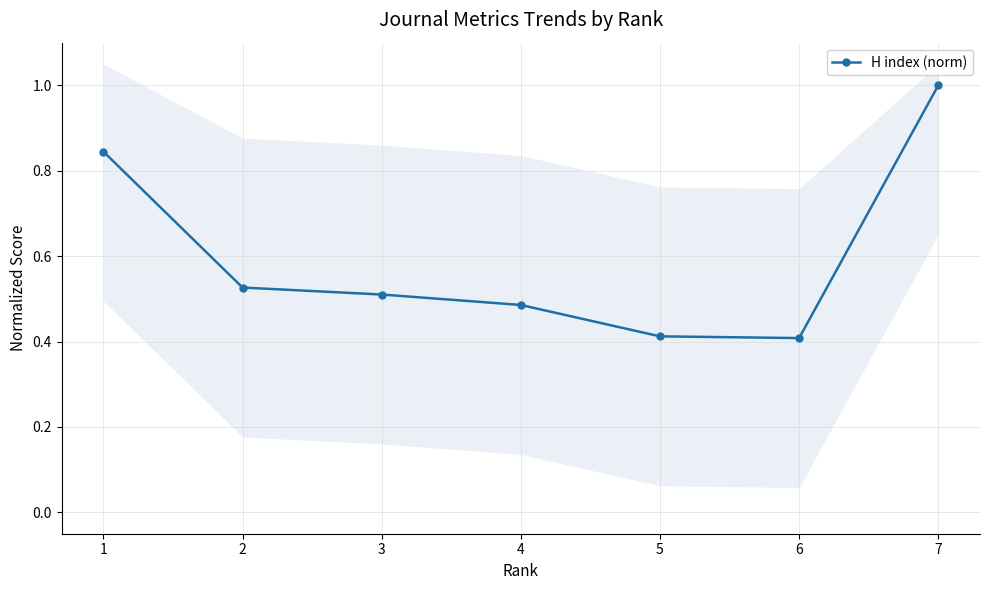

How many data points does each series have?

7